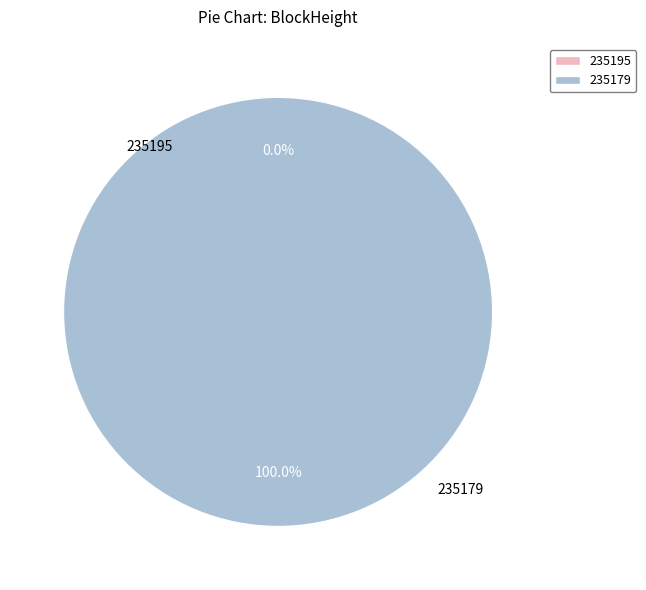

To the nearest percent, what percentage of the pie is 235179?

100%